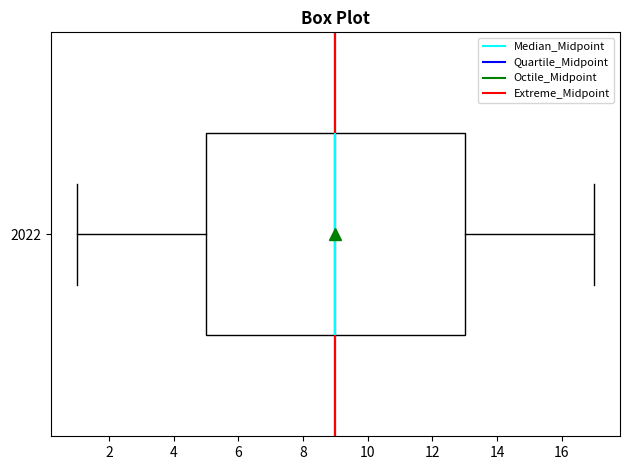

Where does the left whisker of the box at y = 2022 end on the x-axis? The values are not printed on the chart, so give them approximately, as read against the axis.

1